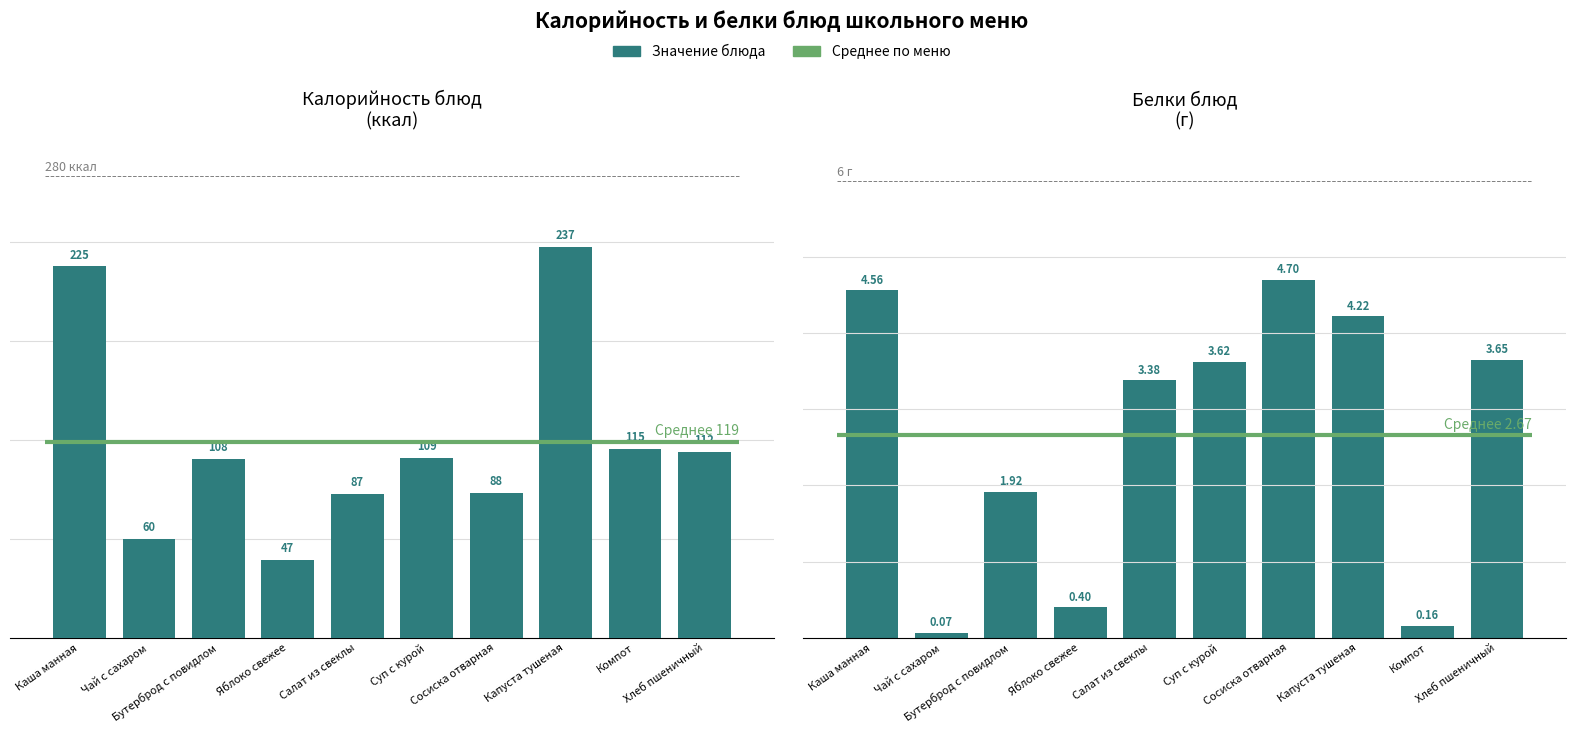

Between Чай с сахаром and Компот, which is larger?

Компот